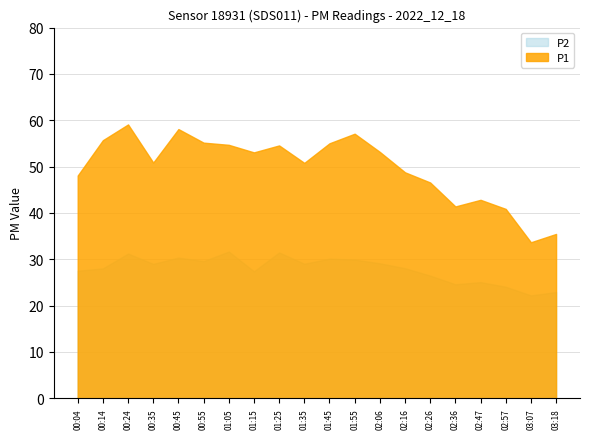

Reading right to left, extract all data points from this chart.

P1: 03:18=35.5	03:07=33.7	02:57=40.9	02:47=42.8	02:36=41.4	02:26=46.6	02:16=48.8	02:06=53.2	01:55=57.1	01:45=55.0	01:35=50.8	01:25=54.6	01:15=53.1	01:05=54.7	00:55=55.2	00:45=58.1	00:35=50.9	00:24=59.1	00:14=55.7	00:04=48.1
P2: 03:18=22.9	03:07=22.2	02:57=24.1	02:47=25.1	02:36=24.6	02:26=26.5	02:16=28.1	02:06=29.1	01:55=29.9	01:45=30.1	01:35=29.0	01:25=31.5	01:15=27.4	01:05=31.7	00:55=29.6	00:45=30.4	00:35=29.0	00:24=31.2	00:14=28.0	00:04=27.5